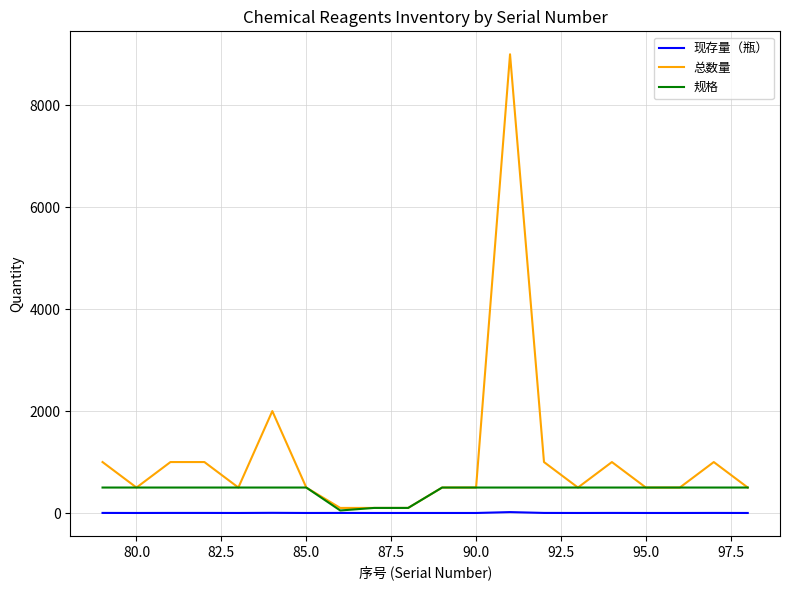

Rank the series by their average value, from lowest to highest.

现存量（瓶）, 规格, 总数量